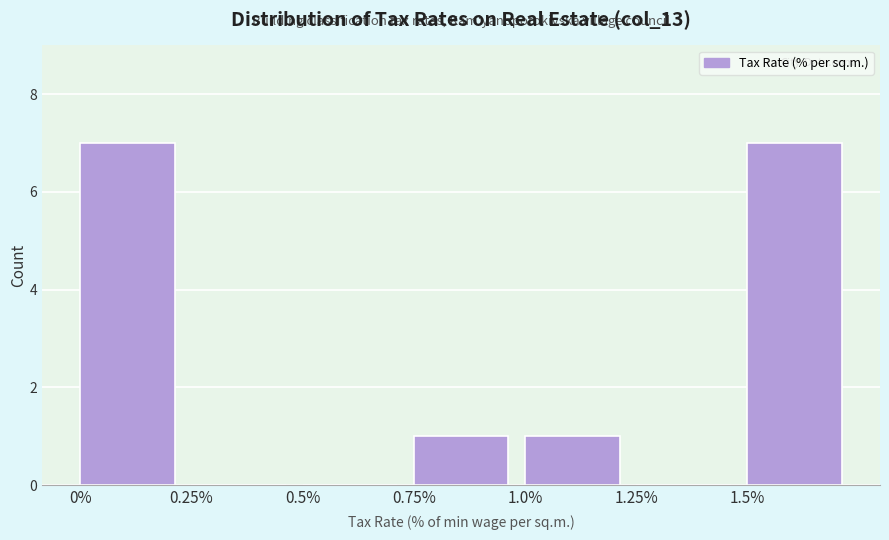

What is the height of the bar covering 1.00 to 1.25 on the x-axis? The values are not printed on the chart, so give them approximately, as read against the axis.

1